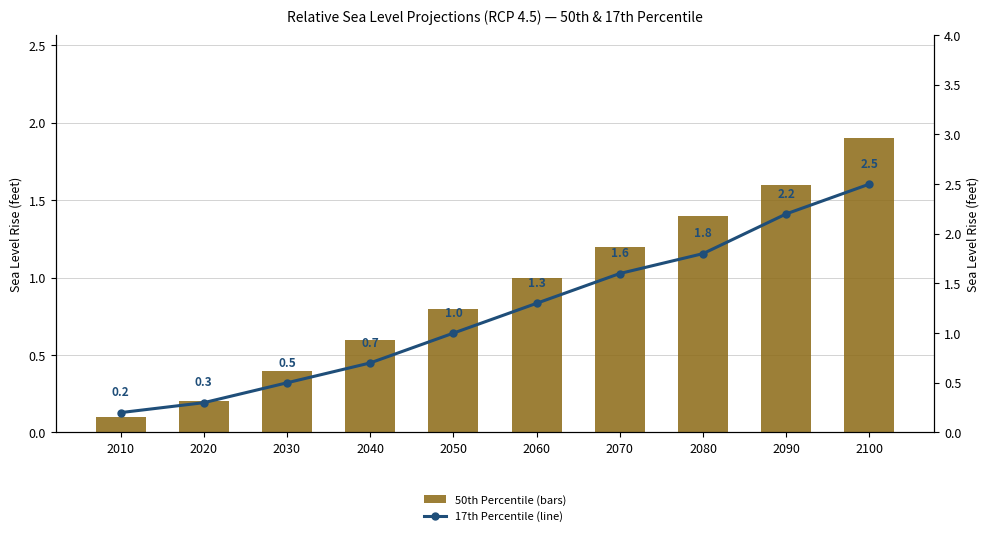

Reading right to left, transcribe all the data shown in this chart.

50th Percentile (bars): 1.9	1.6	1.4	1.2	1.0	0.8	0.6	0.4	0.2	0.1
17th Percentile (line): 2.5	2.2	1.8	1.6	1.3	1.0	0.7	0.5	0.3	0.2